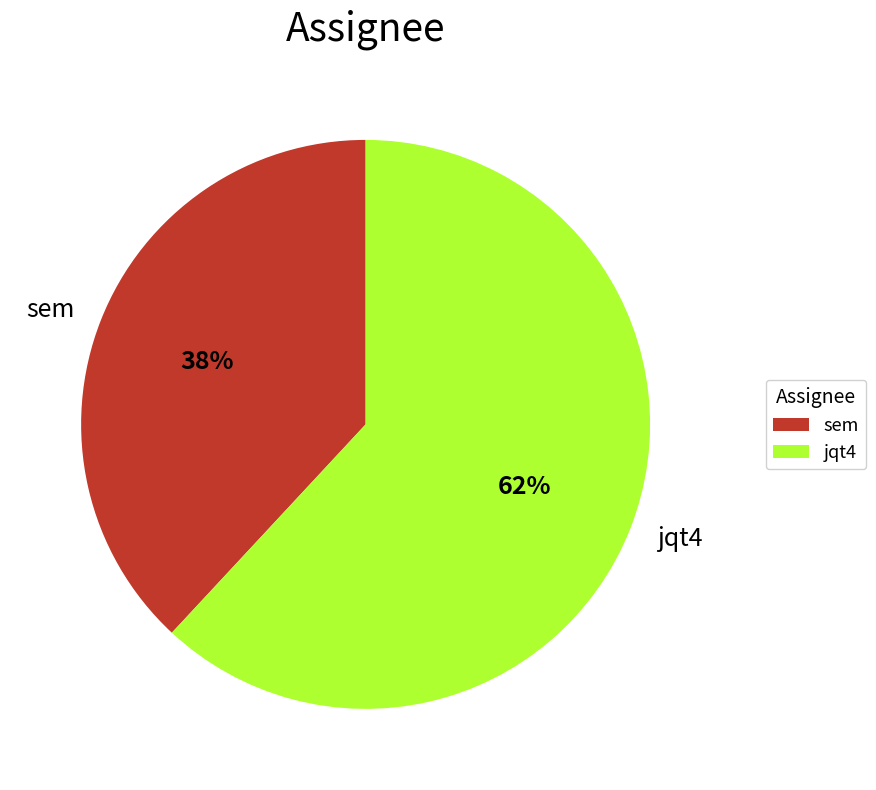

Do sem and jqt4 together represent more than half of the pie?

Yes